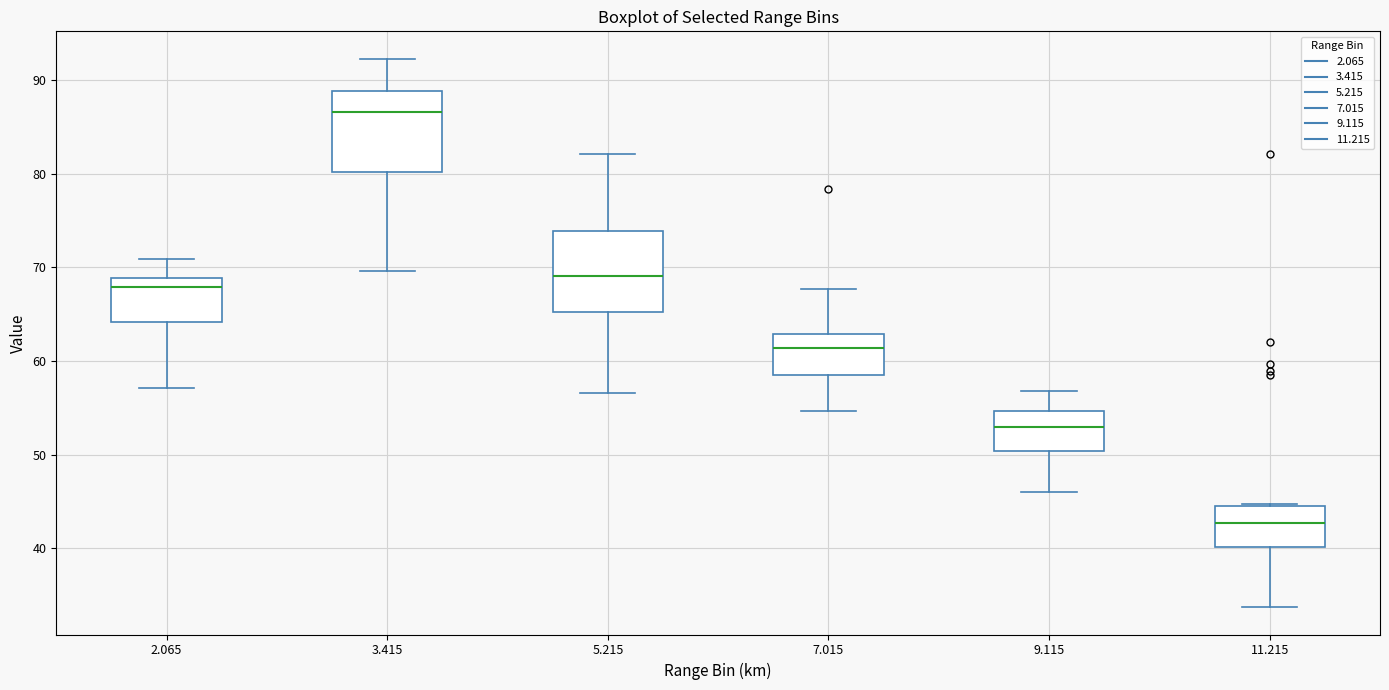

Where does the median line of the box at x = 2.065 sit on the y-axis? The values are not printed on the chart, so give them approximately, as read against the axis.

68